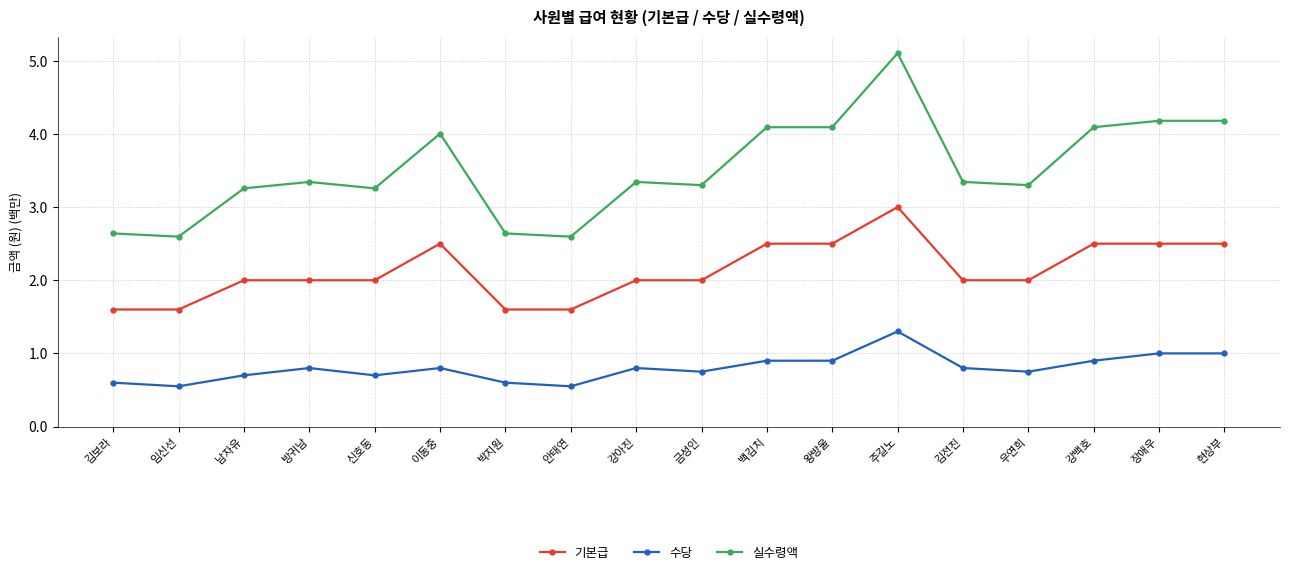

What is the difference between the highest and lowest values at 현상부?

3.2